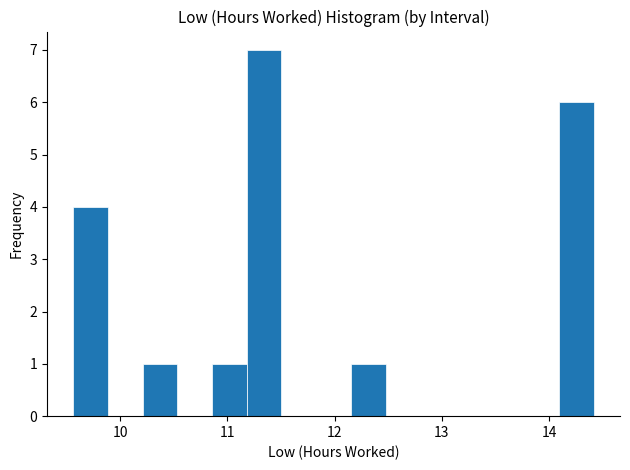

Read against the x-axis, roughly where is the centre of the tallest bar?

11.3